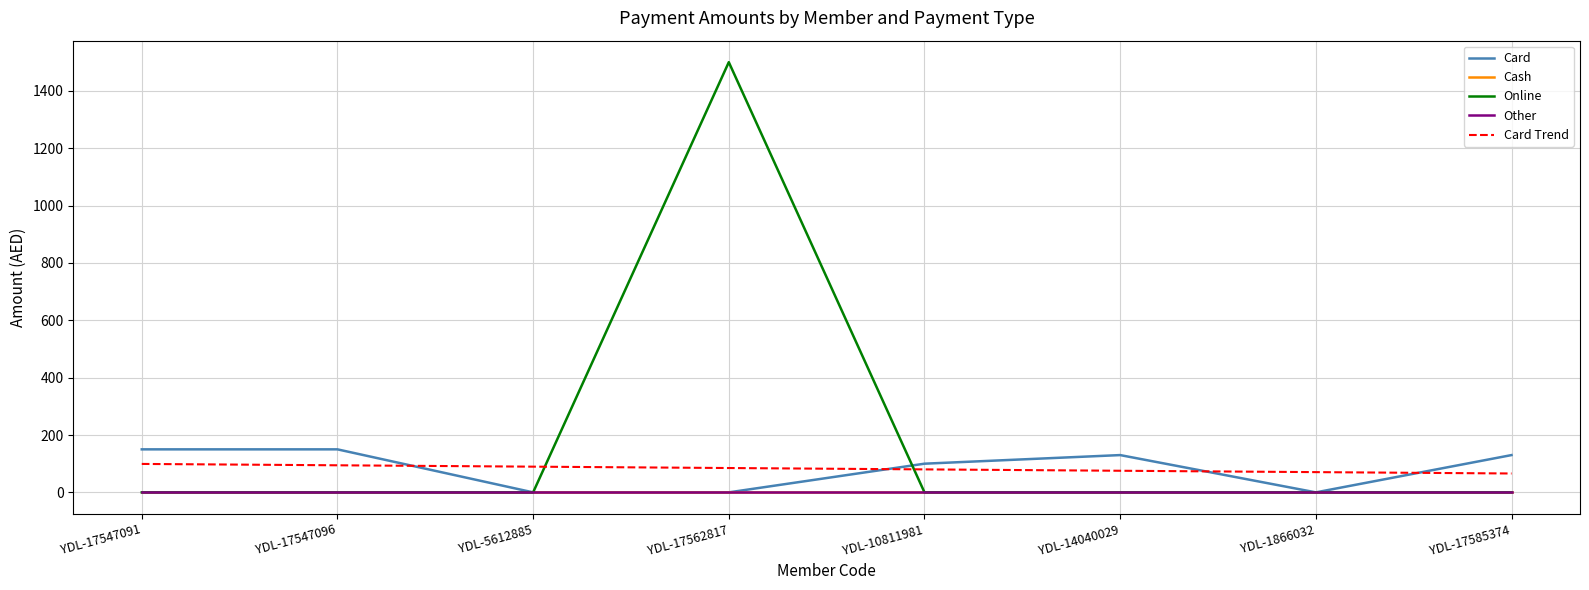

Reading left to right, extract all data points from this chart.

Card: YDL-17547091=150.0	YDL-17547096=150.0	YDL-5612885=0.0	YDL-17562817=0.0	YDL-10811981=100.0	YDL-14040029=130.0	YDL-1866032=0.0	YDL-17585374=130.0
Cash: YDL-17547091=0.0	YDL-17547096=0.0	YDL-5612885=0.0	YDL-17562817=0.0	YDL-10811981=0.0	YDL-14040029=0.0	YDL-1866032=0.0	YDL-17585374=0.0
Online: YDL-17547091=0.0	YDL-17547096=0.0	YDL-5612885=0.0	YDL-17562817=1500.0	YDL-10811981=0.0	YDL-14040029=0.0	YDL-1866032=0.0	YDL-17585374=0.0
Other: YDL-17547091=0.0	YDL-17547096=0.0	YDL-5612885=0.0	YDL-17562817=0.0	YDL-10811981=0.0	YDL-14040029=0.0	YDL-1866032=0.0	YDL-17585374=0.0
Card Trend: YDL-17547091=99.2	YDL-17547096=94.4	YDL-5612885=89.6	YDL-17562817=84.9	YDL-10811981=80.1	YDL-14040029=75.4	YDL-1866032=70.6	YDL-17585374=65.8